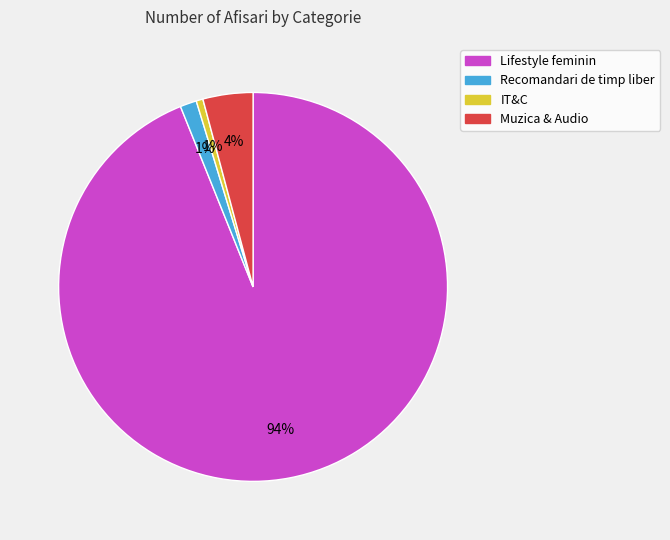

Combined, do Muzica & Audio and Recomandari de timp liber account for over 50%?

No